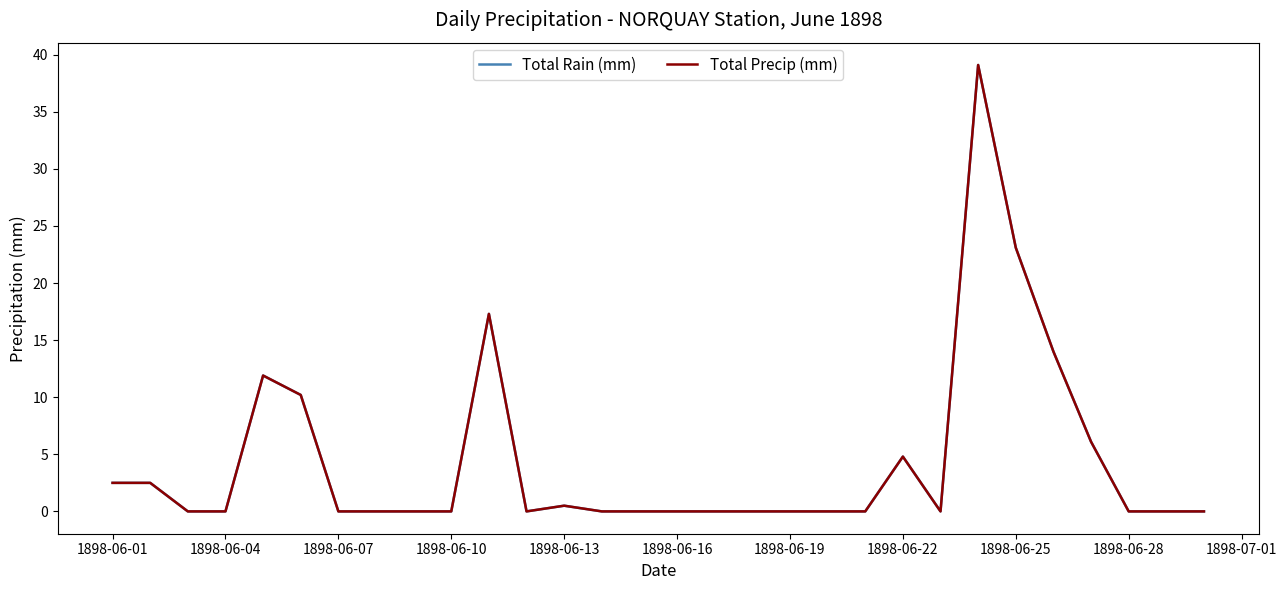

Does the chart display data point markers on the line(s)?

No